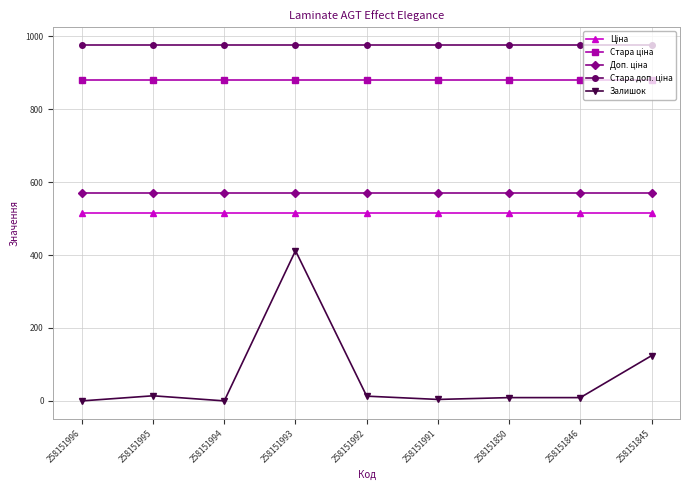

The Залишок series shows 412.0 at 258151993. True or false?

True